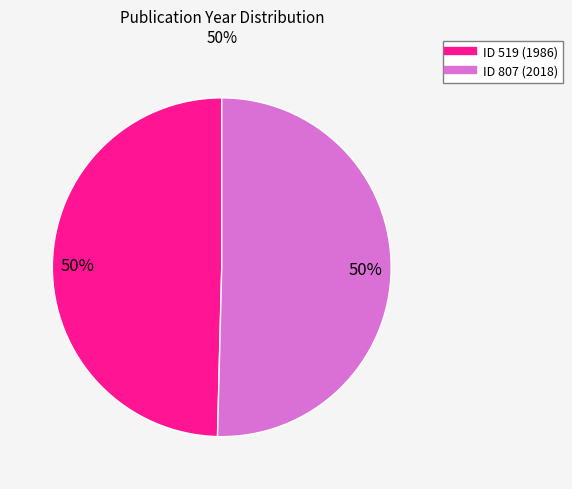

To the nearest percent, what is the average slice percentage?

50%